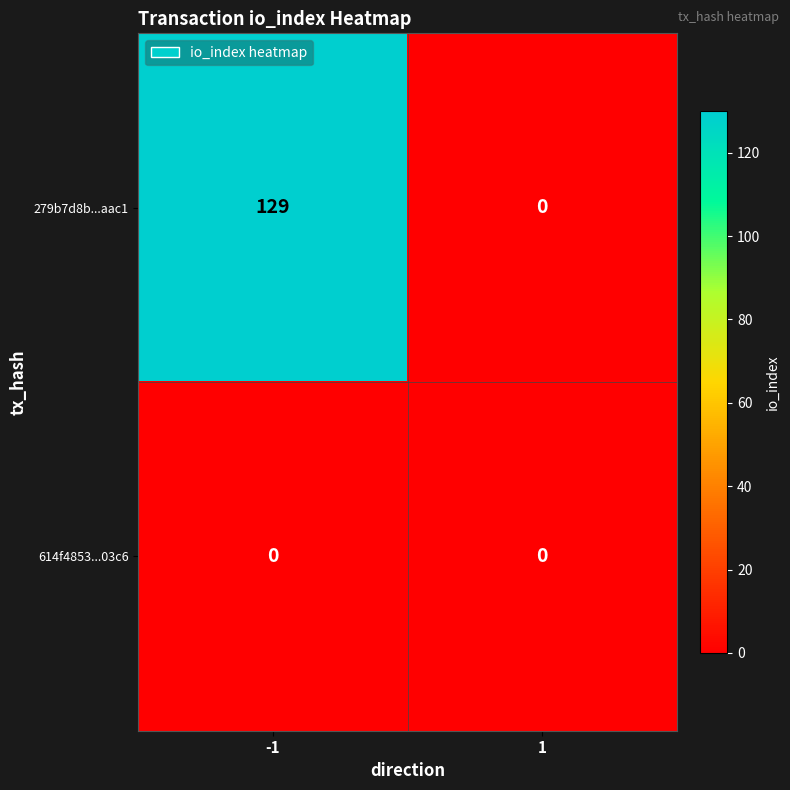

Rank the series at -1 from highest to lowest value.

279b7d8b...aac1, 614f4853...03c6